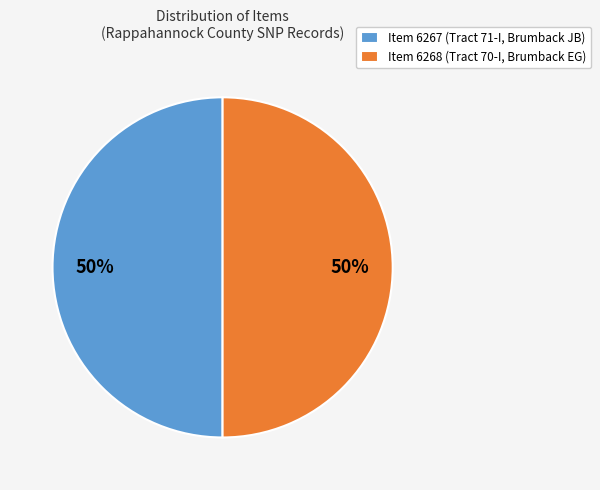

True or false: Item 6268 (Tract 70-I, Brumback EG) accounts for 50% of the total.

True